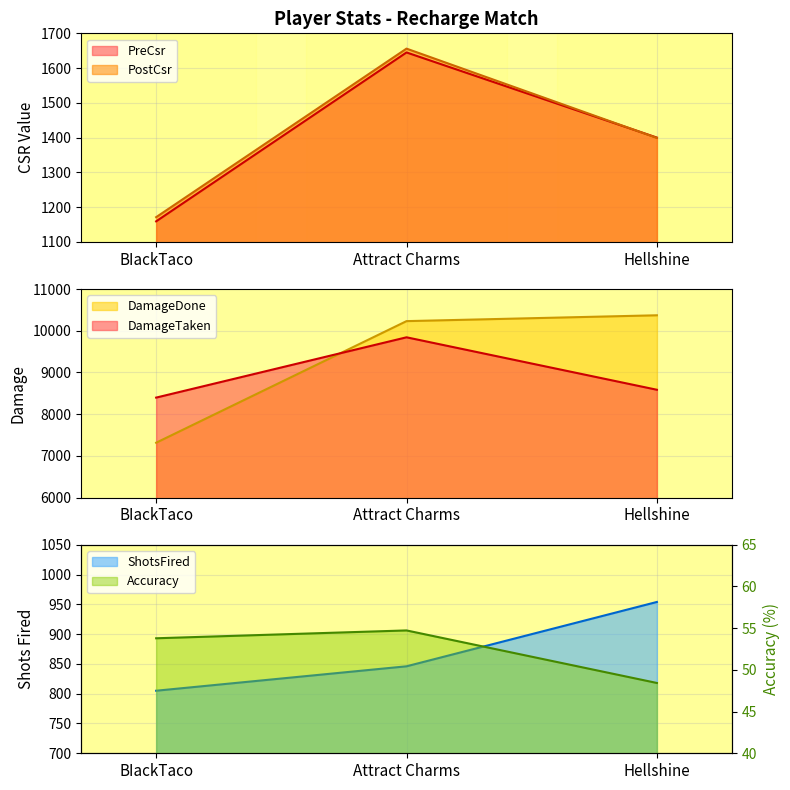

What position from the right is Hellshine?

1